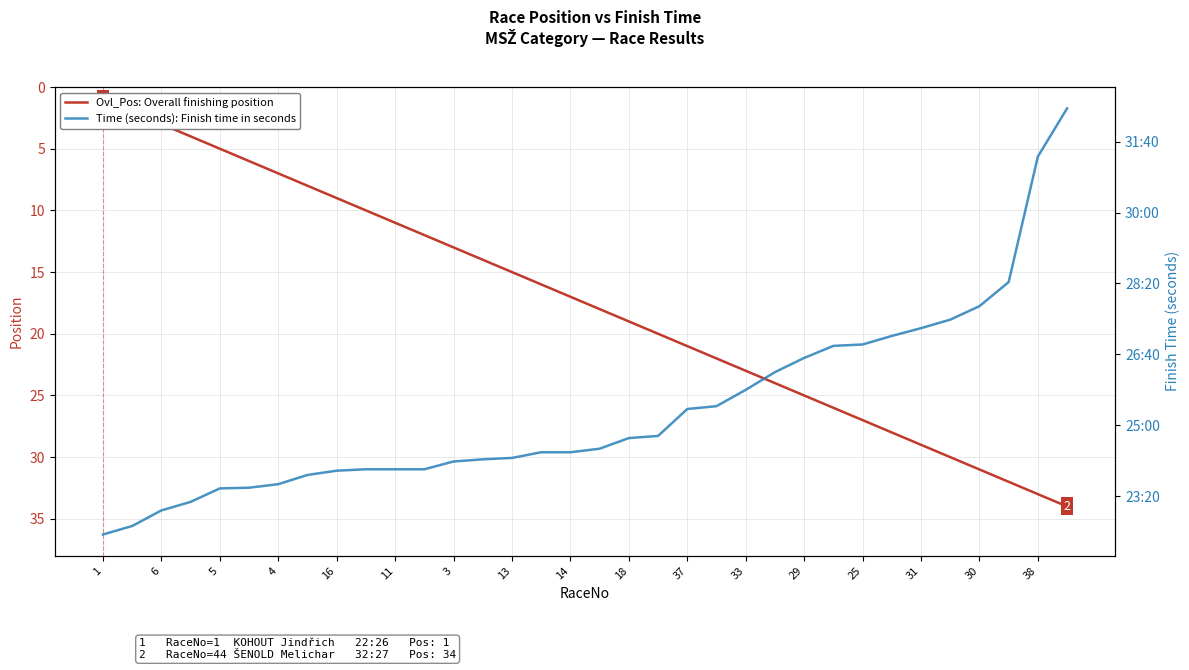

Rank the series by their average value, from highest to lowest.

Time (seconds): Finish time in seconds, Ovl_Pos: Overall finishing position